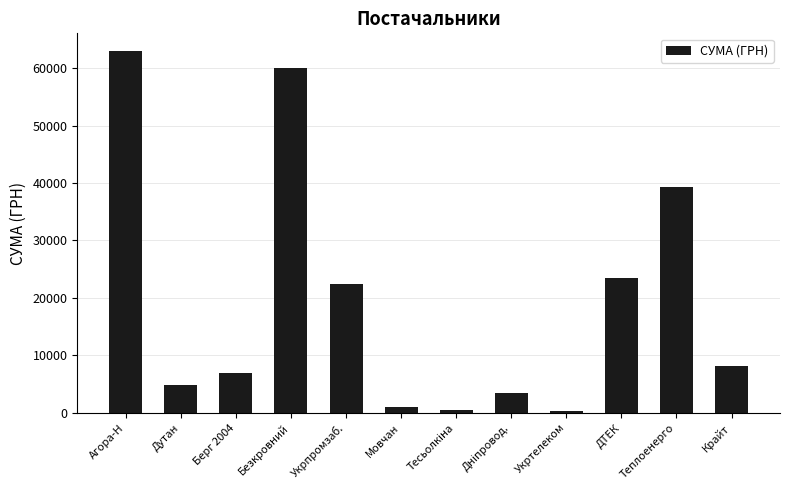

What is the value of the 5th bar from the left?

22441.2